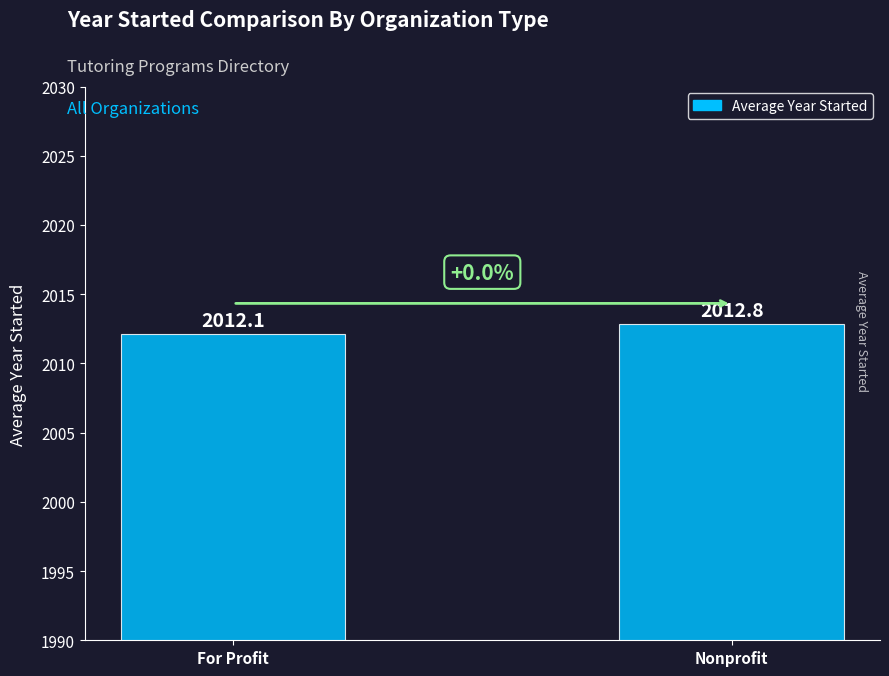

Rank the categories by value from highest to lowest.

Nonprofit, For Profit